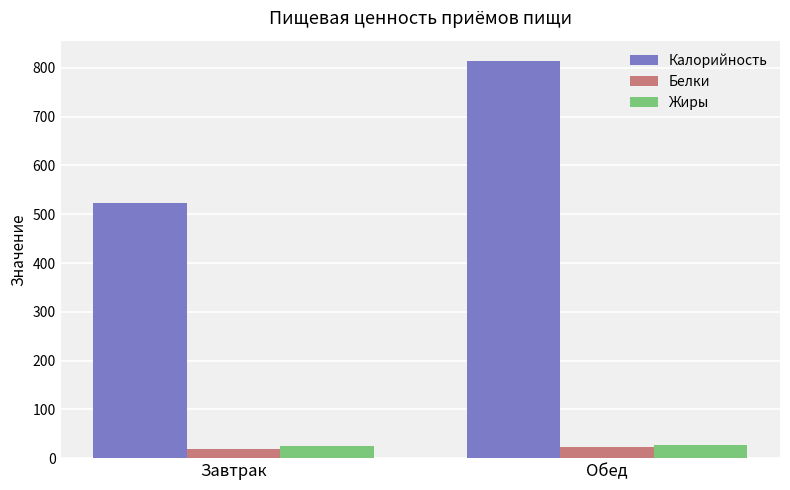

What is the value of the Белки bar at the 2nd from the left?

21.9